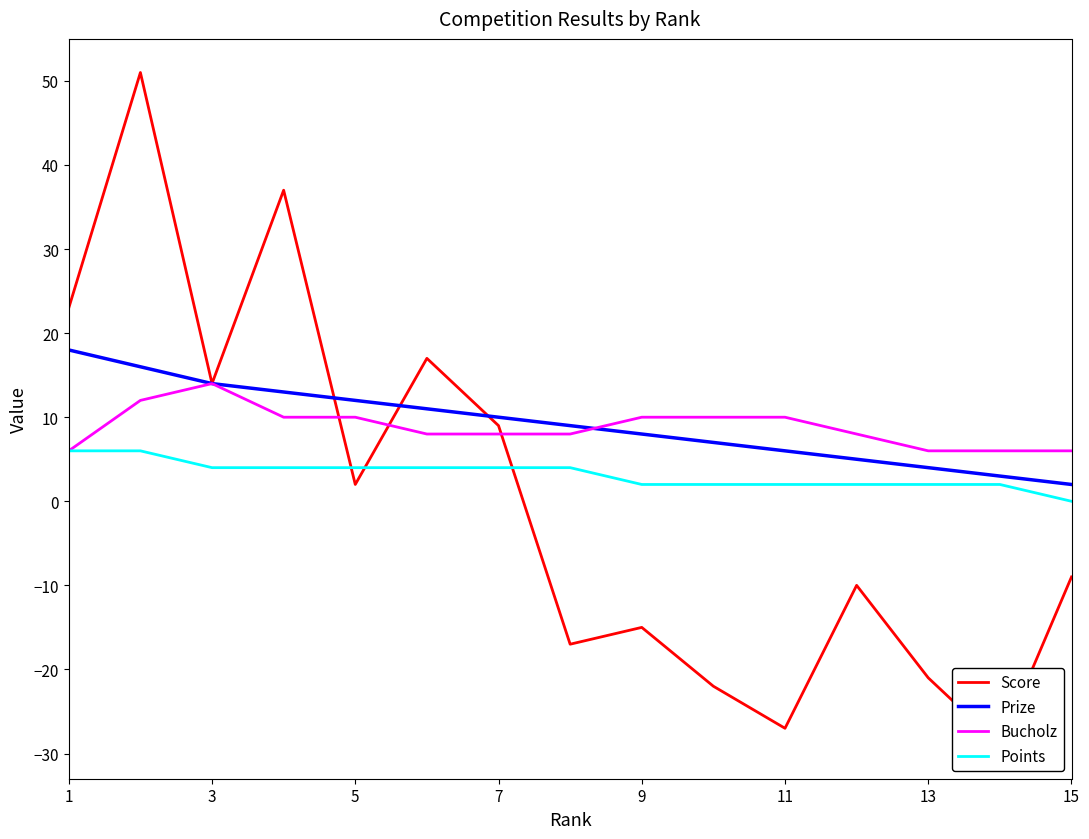

Which series has the largest total across all categories?

Prize